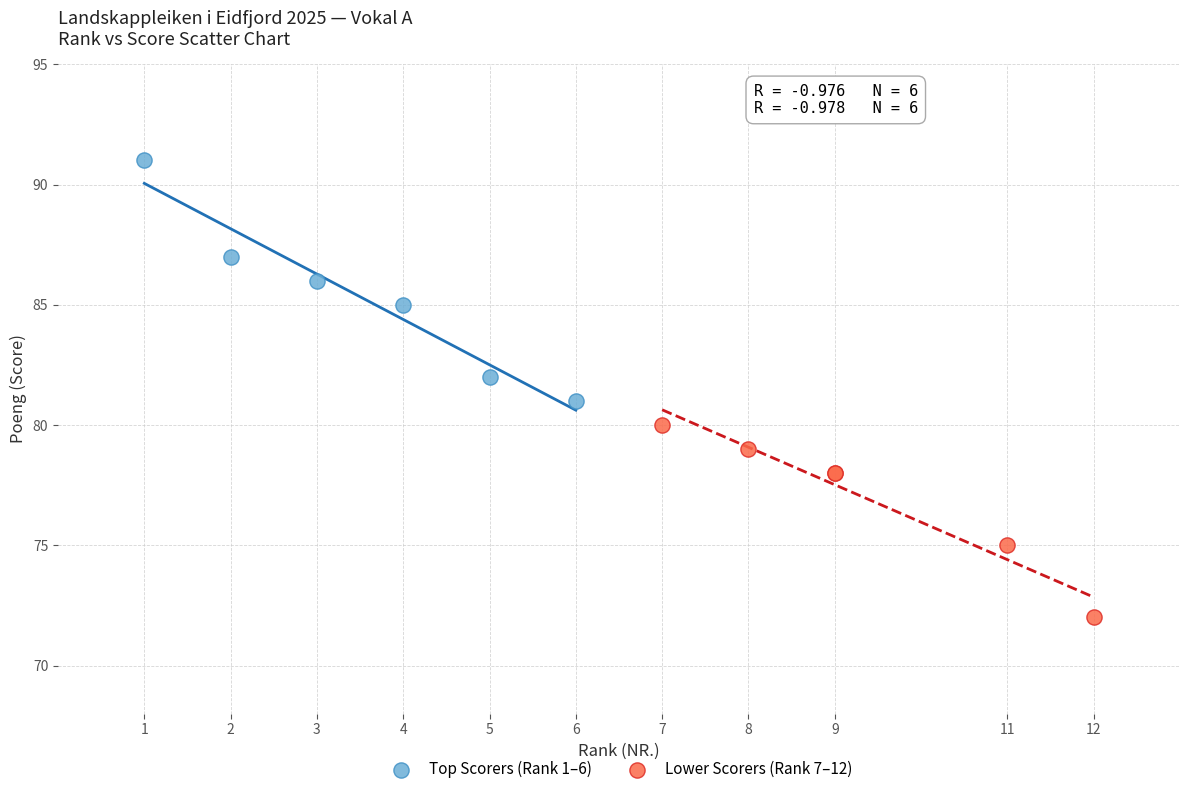

What are all the series names shown in the legend?

Top Scorers (Rank 1–6), Lower Scorers (Rank 7–12)